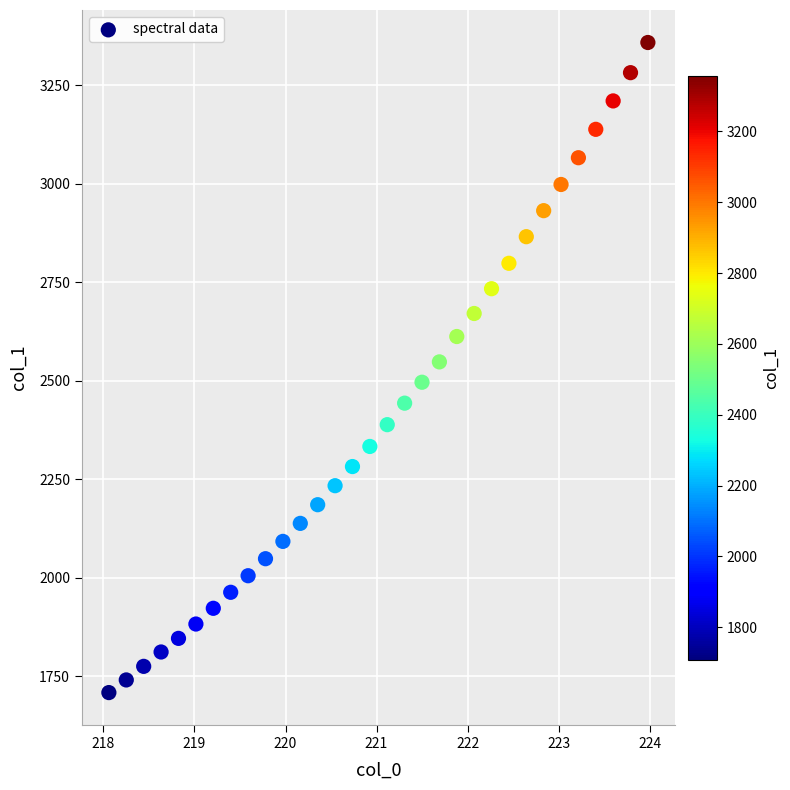

What is the range of Y values (max minus min)?

1649.3